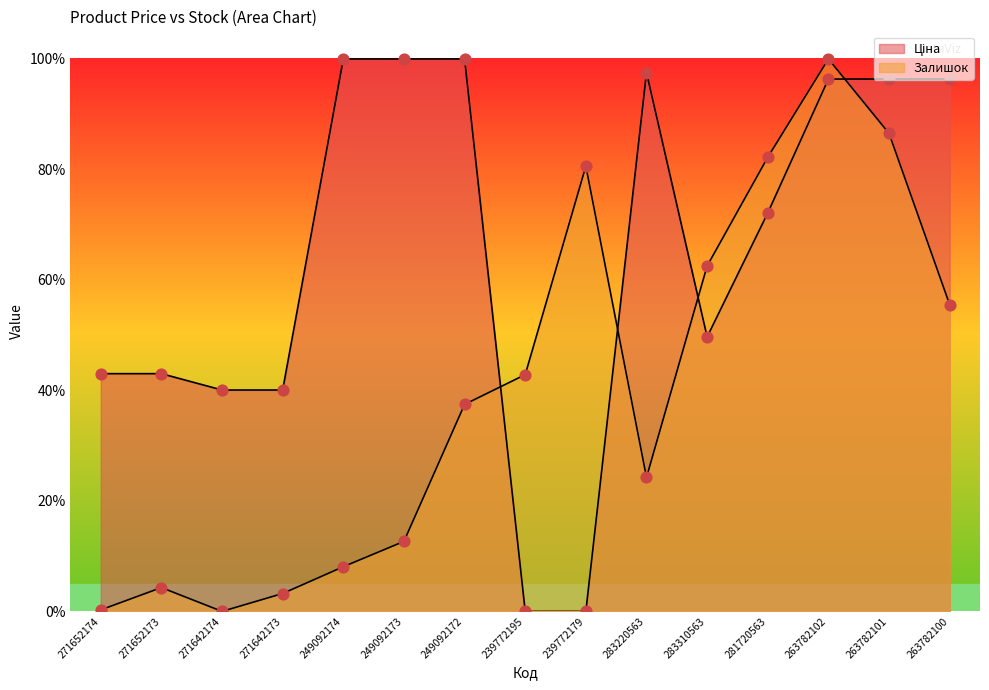

At how many categories does at least one series exceed 60?

10